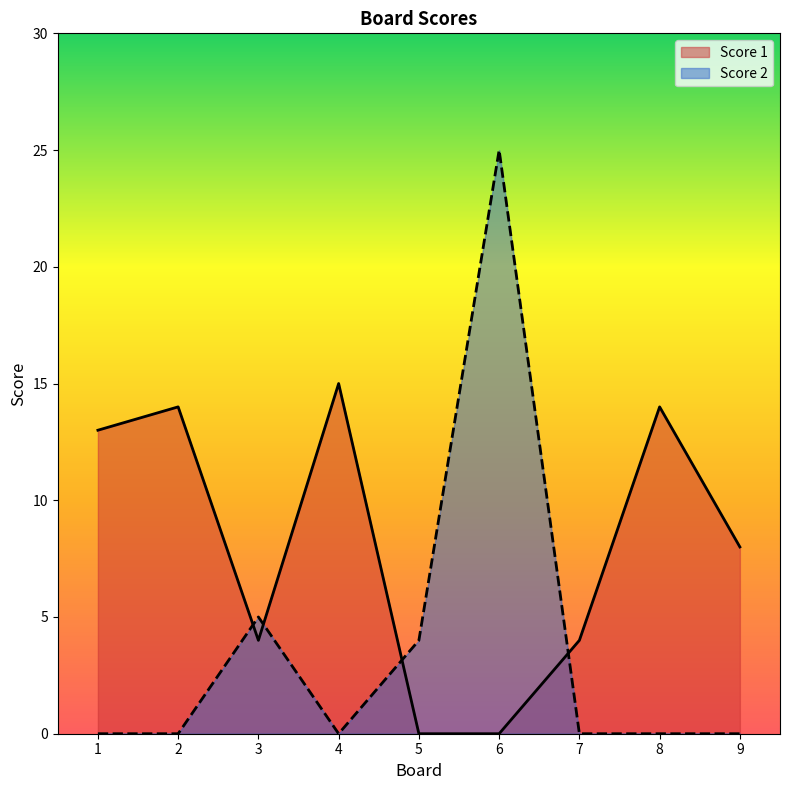

In Score 2, how many points are higher than both neighbors (excluding endpoints)?

2